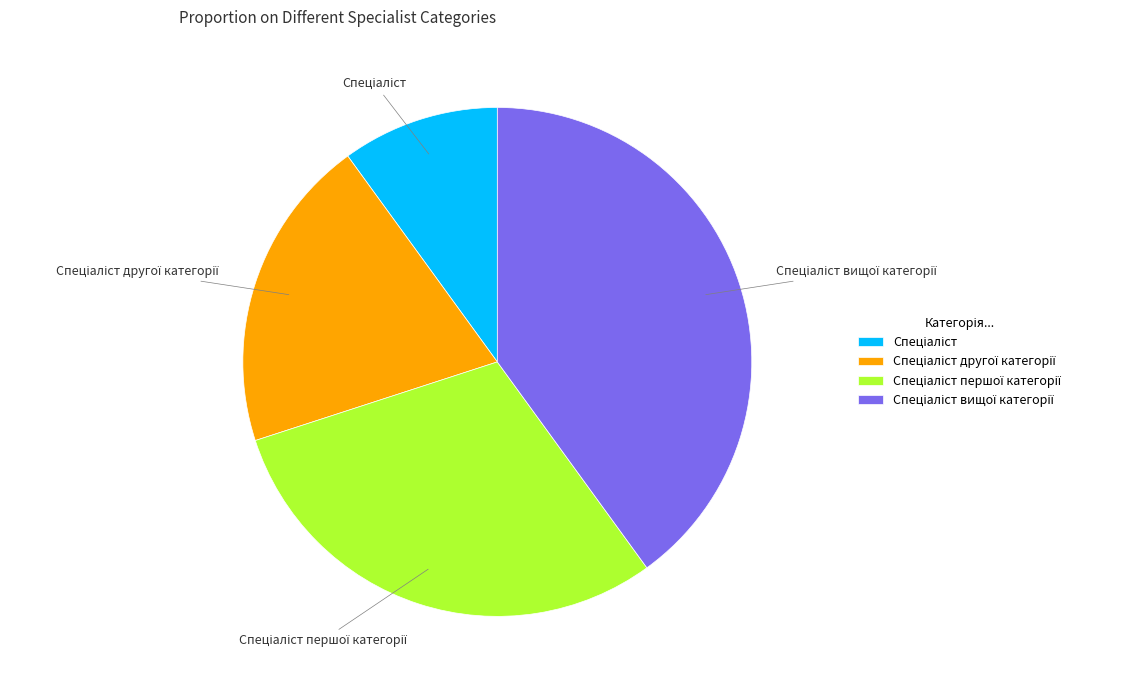

Does any single category account for the majority?

No